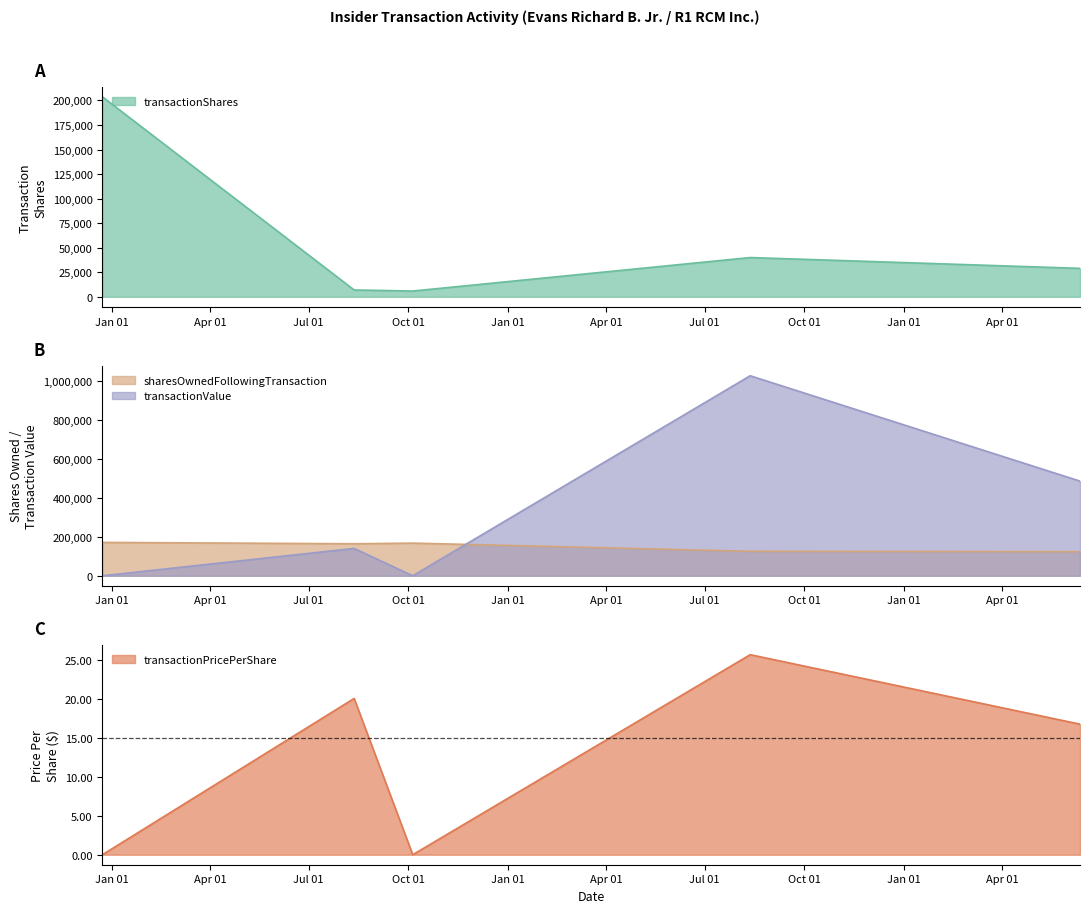

What is the approximate value of sharesOwnedFollowingTransaction at 2021-10-05?

167826.0